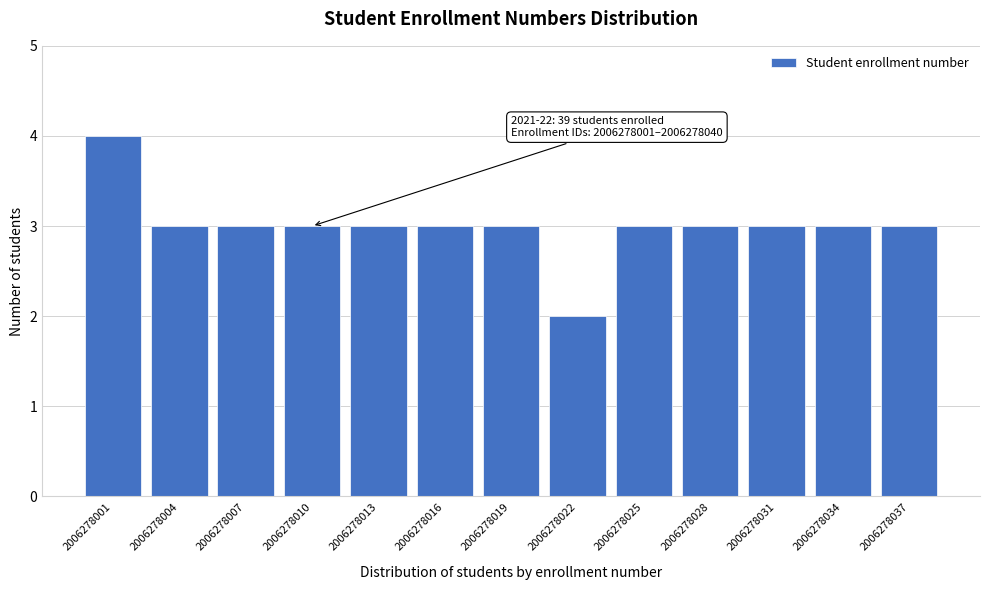

Reading right to left, what are all the values shown in this chart?

2006278037=3	2006278034=3	2006278031=3	2006278028=3	2006278025=3	2006278022=2	2006278019=3	2006278016=3	2006278013=3	2006278010=3	2006278007=3	2006278004=3	2006278001=4